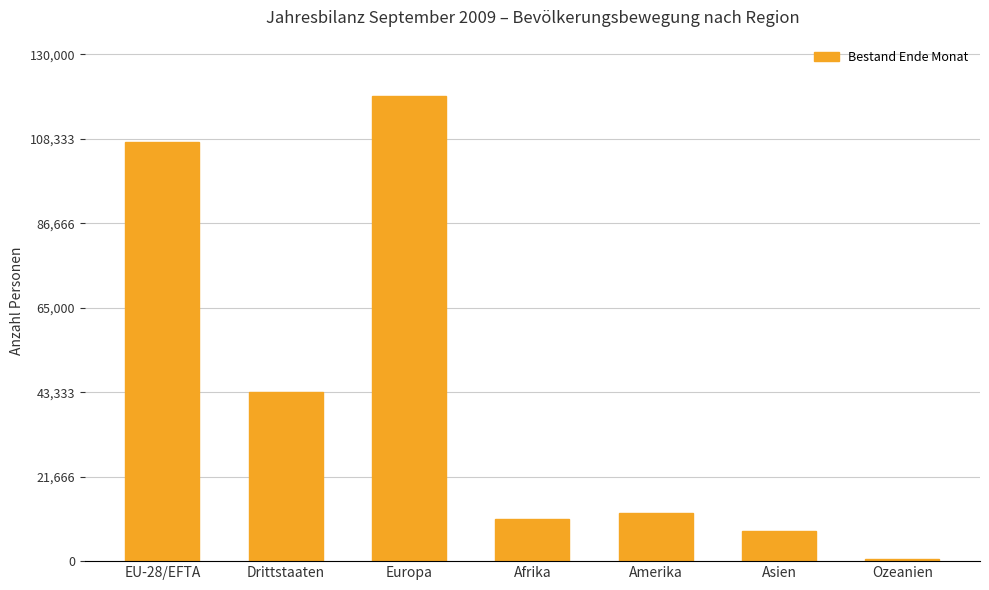

What is the difference between the values at Drittstaaten and Ozeanien?

42875